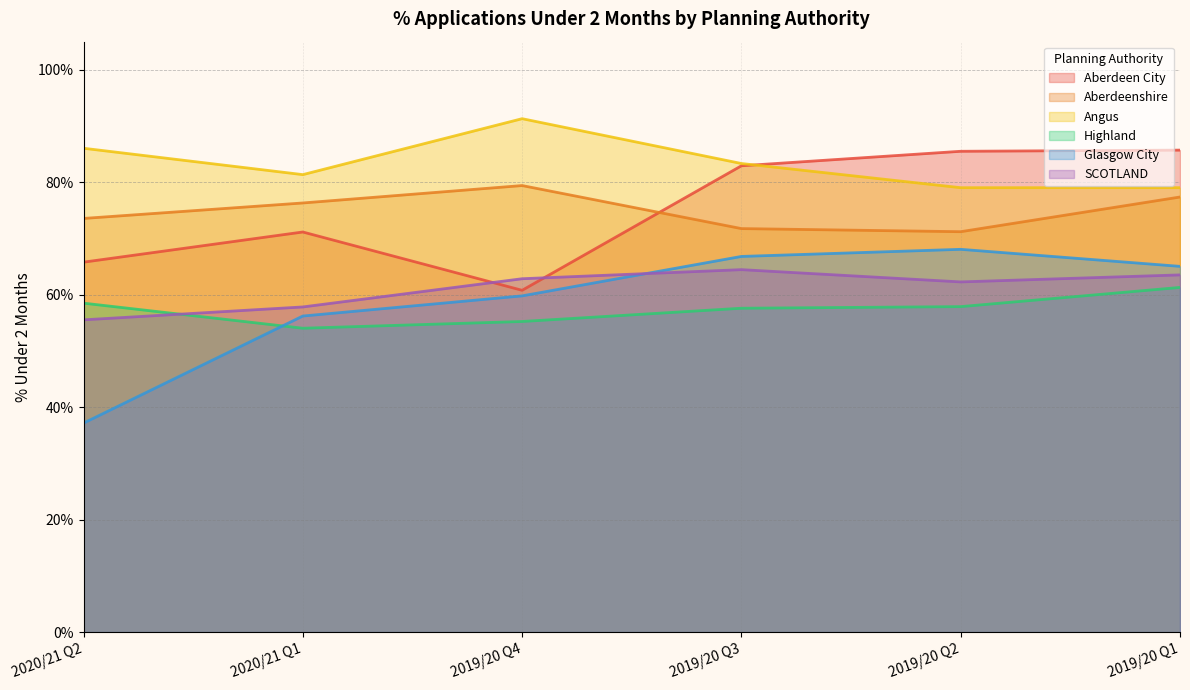

Reading left to right, what are all the values shown in this chart?

Aberdeen City: 65.8	71.2	60.8	82.9	85.5	85.7
Aberdeenshire: 73.6	76.3	79.4	71.8	71.2	77.4
Angus: 86.0	81.4	91.3	83.3	79.0	79.0
Highland: 58.5	54.0	55.2	57.6	57.9	61.3
Glasgow City: 37.2	56.2	59.8	66.8	68.1	65.0
SCOTLAND: 55.5	57.8	62.8	64.5	62.3	63.5